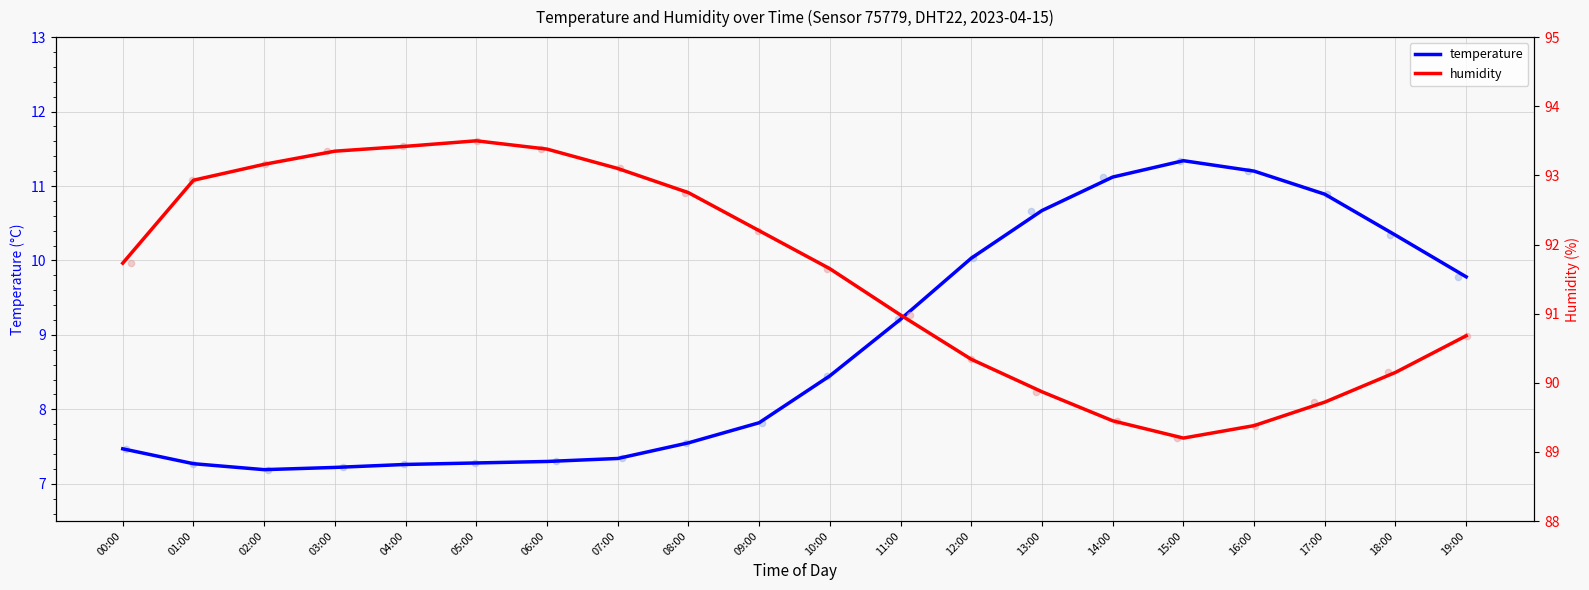

Which series has the largest Y range (max minus min)?

humidity